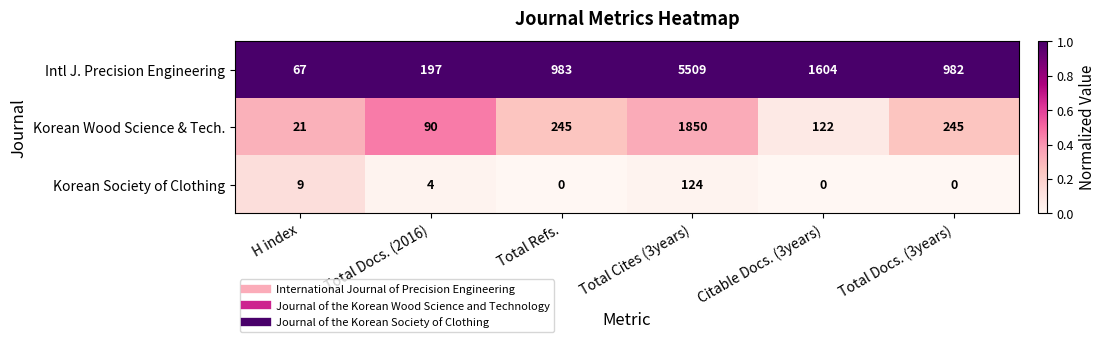

Reading right to left, list all the values displayed in this chart.

Intl J. Precision Engineering: Total Docs. (3years)=982	Citable Docs. (3years)=1604	Total Cites (3years)=5509	Total Refs.=983	Total Docs. (2016)=197	H index=67
Korean Wood Science & Tech.: Total Docs. (3years)=245	Citable Docs. (3years)=122	Total Cites (3years)=1850	Total Refs.=245	Total Docs. (2016)=90	H index=21
Korean Society of Clothing: Total Docs. (3years)=0	Citable Docs. (3years)=0	Total Cites (3years)=124	Total Refs.=0	Total Docs. (2016)=4	H index=9